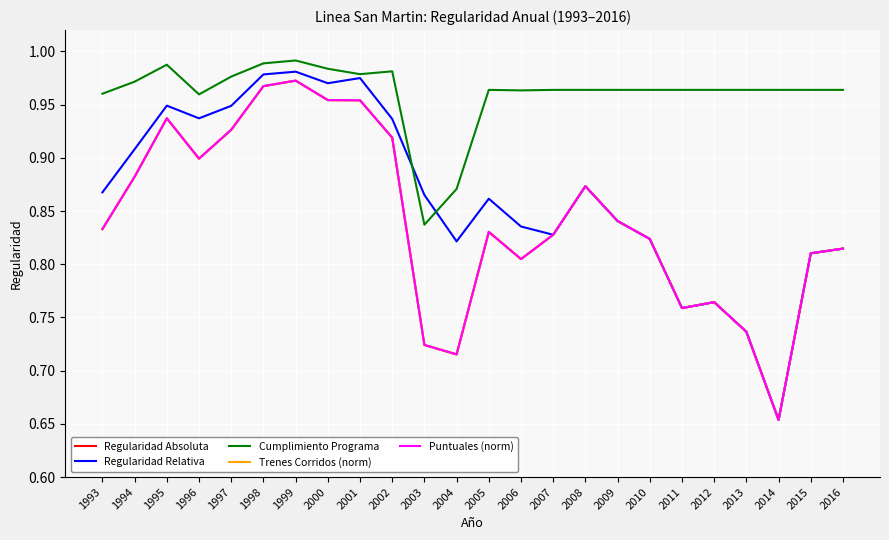

Which category has the lowest value in the Trenes Corridos (norm) series?

2014